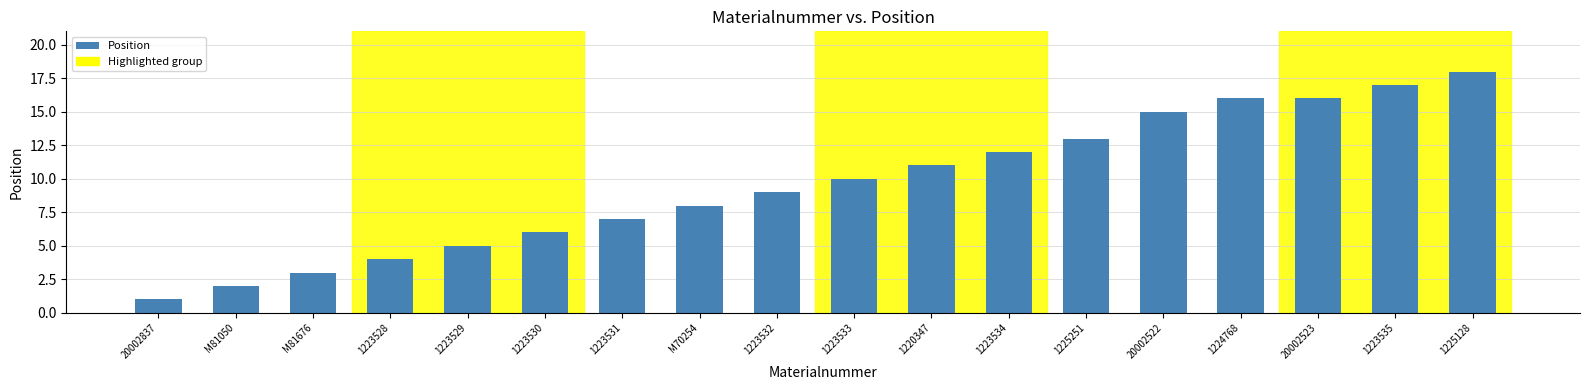

How many data points does each series have?

18